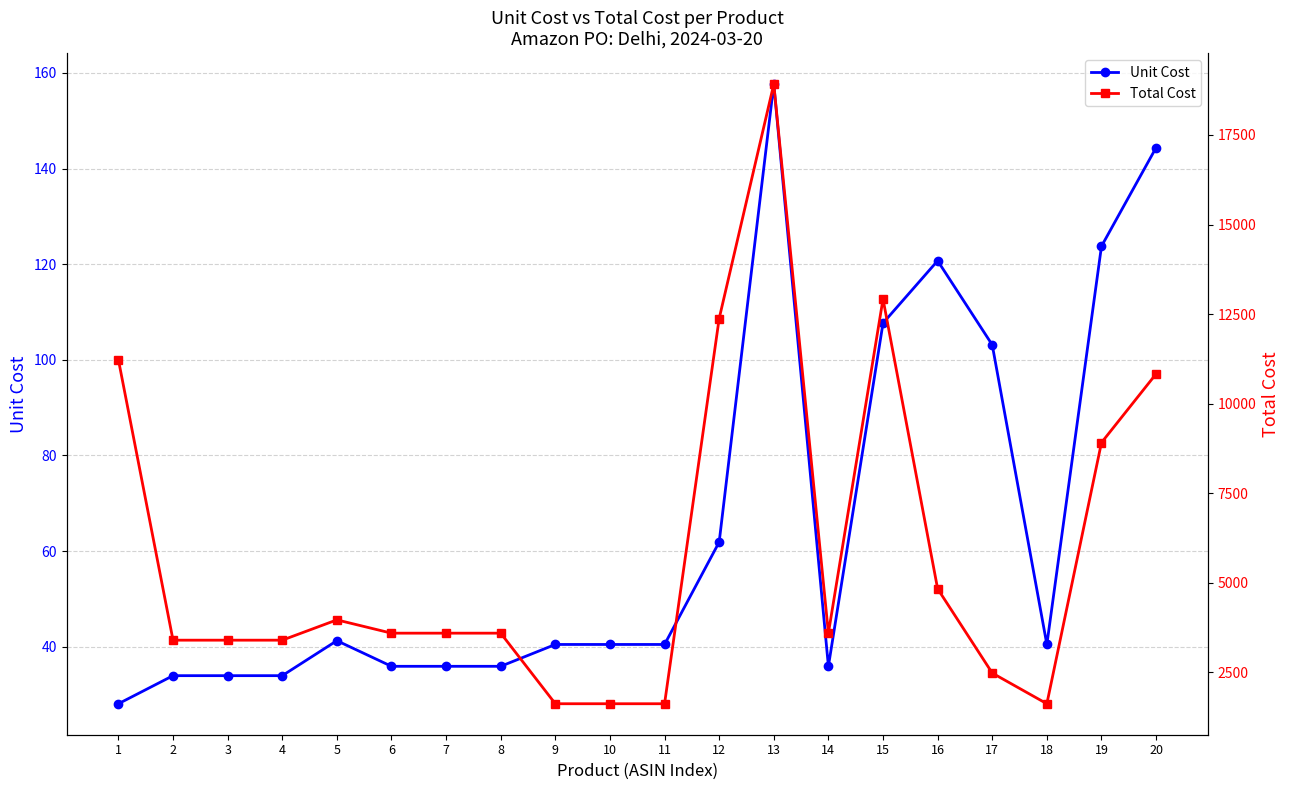

Which category has the lowest value across all series?

1